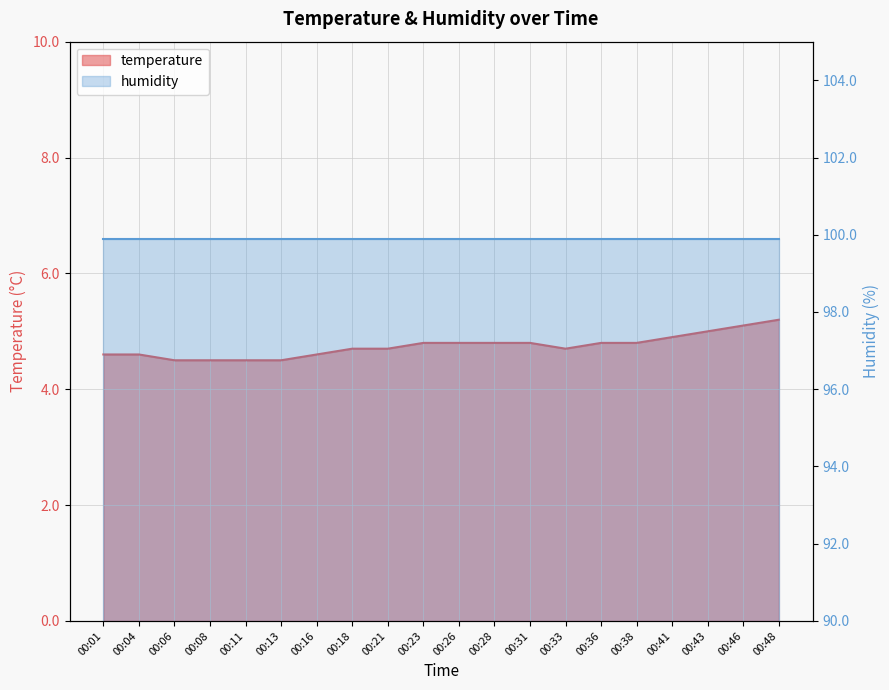

Approximately how many times larger is the value at 00:11 compared to 00:26?

0.9